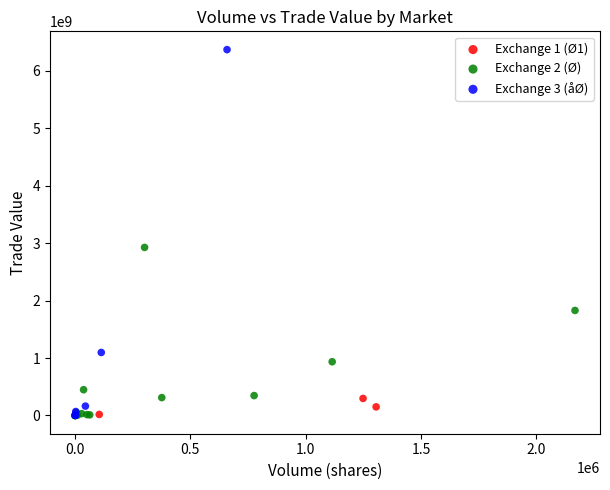

Which series has the widest spread of Y values?

Exchange 3 (åØ)